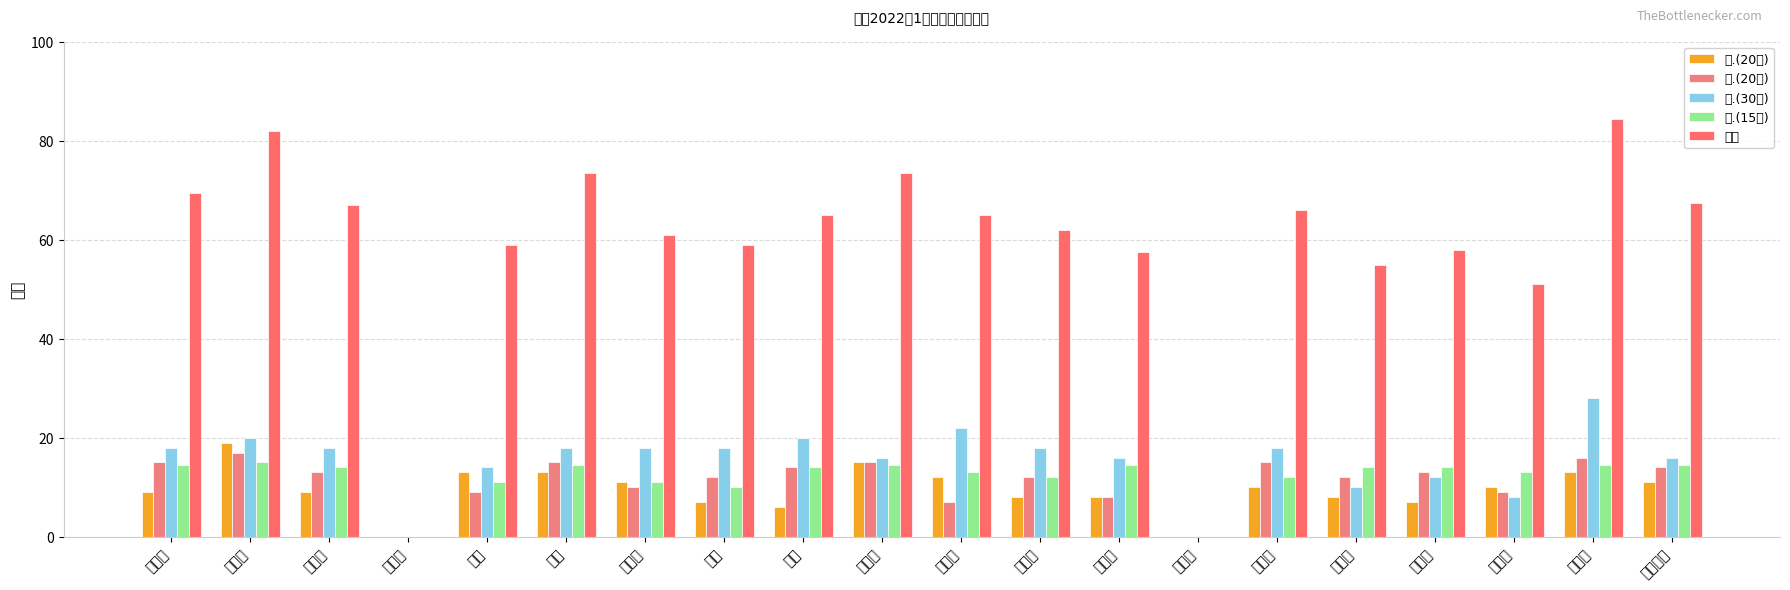

At which label does 总分 reach its minimum?

康立坤